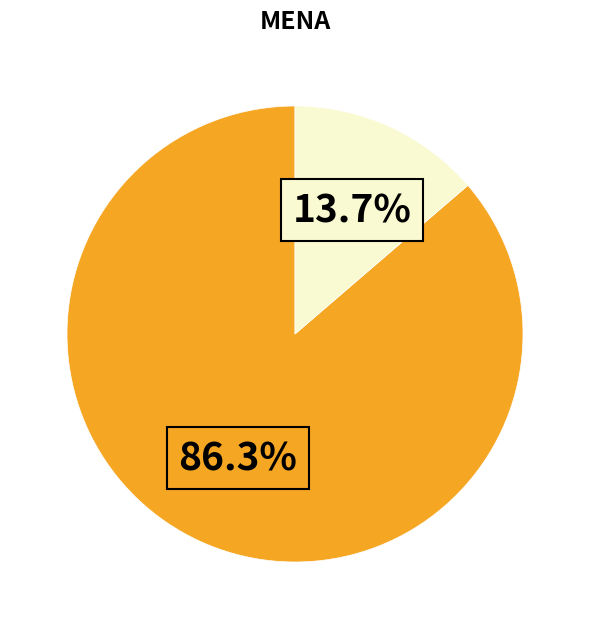

Is there any slice that represents more than half of the pie?

Yes